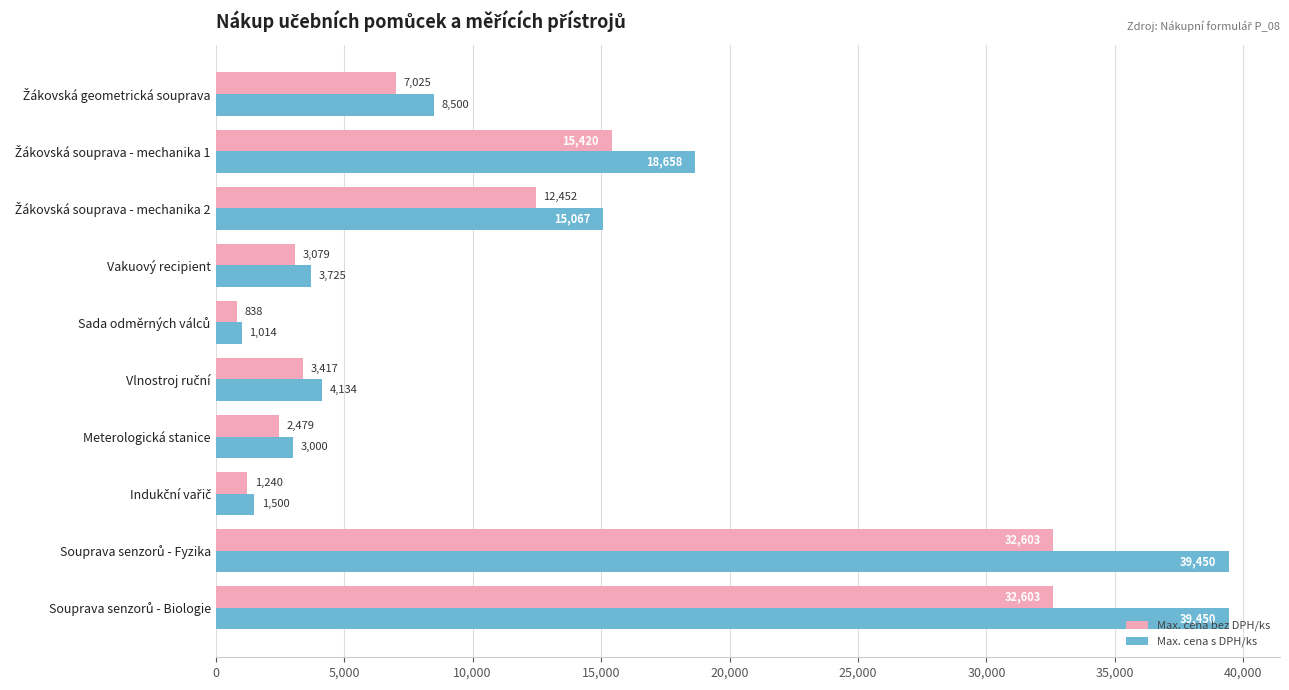

The Max. cena bez DPH/ks series shows 1348.8 at Vakuový recipient. True or false?

False